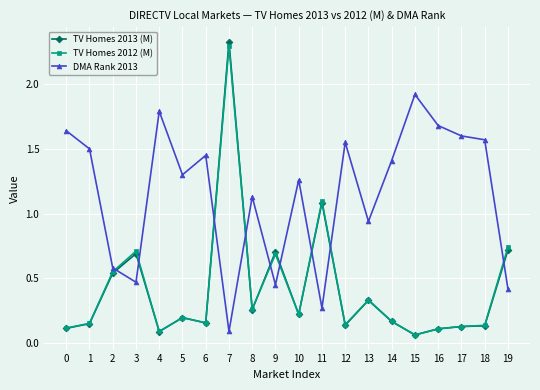

What are all the series names shown in the legend?

TV Homes 2013 (M), TV Homes 2012 (M), DMA Rank 2013